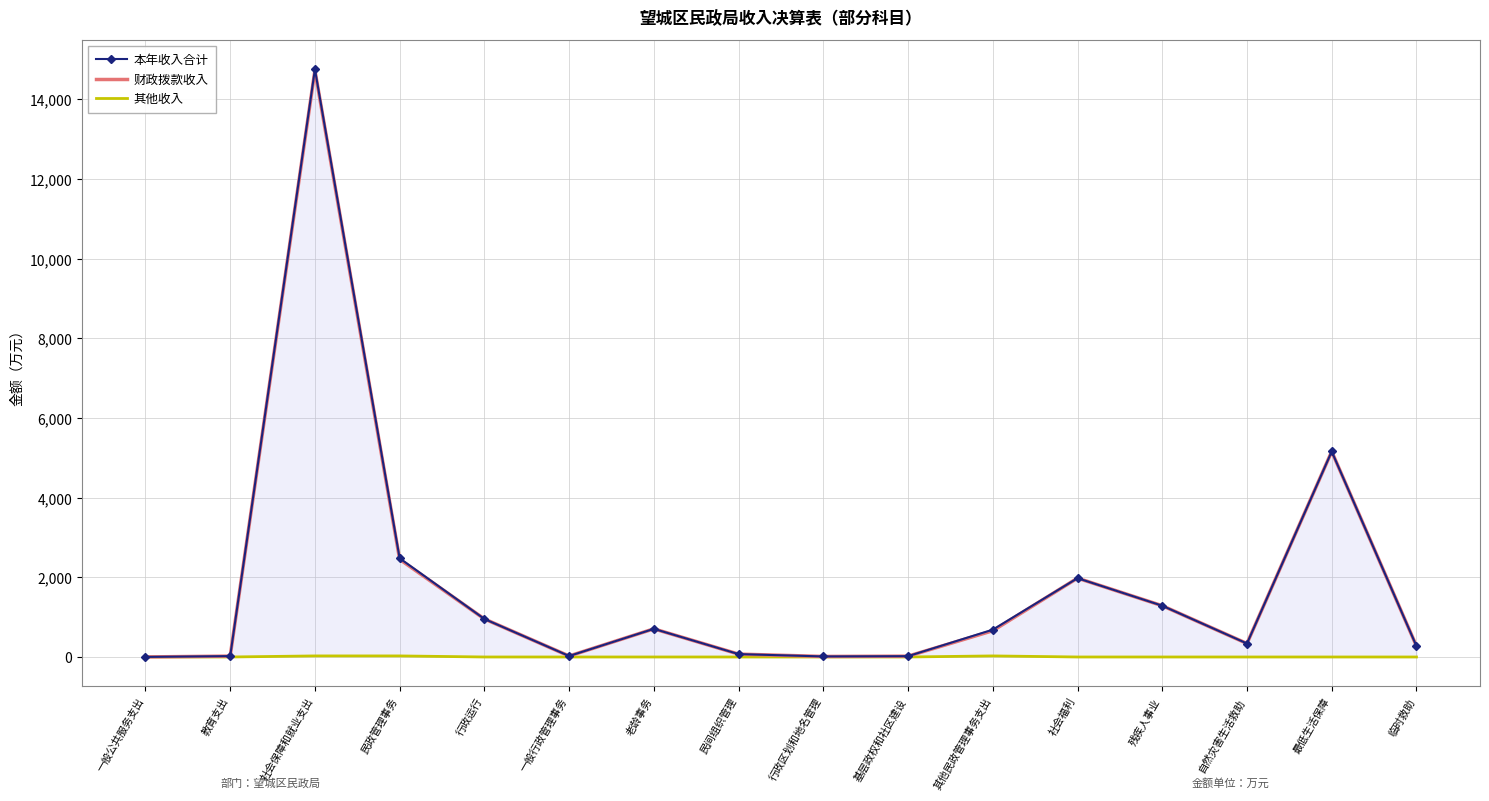

Which series has the largest total across all categories?

本年收入合计